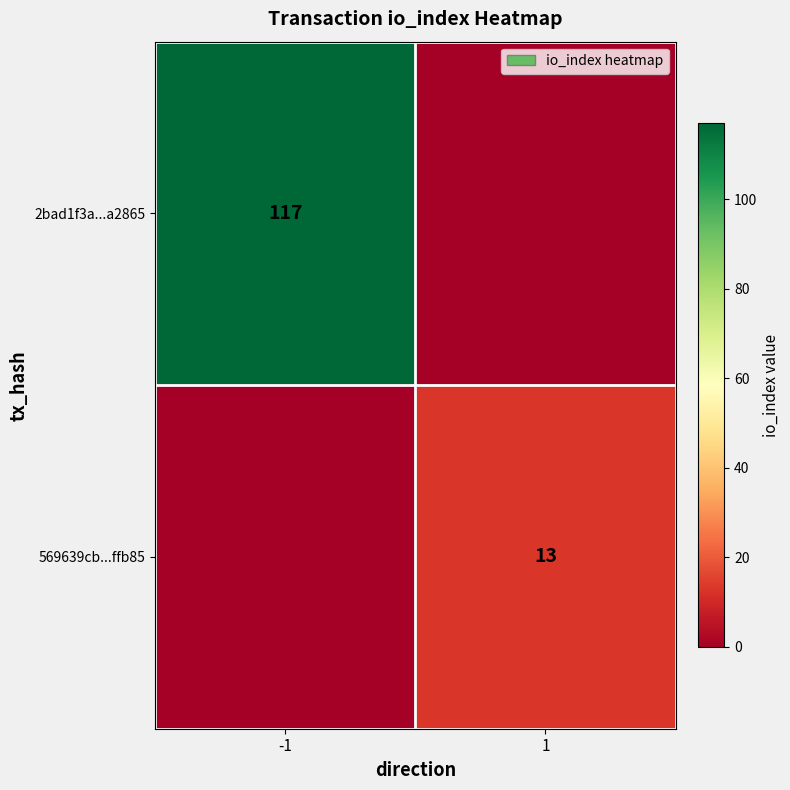

Is it true that 2bad1f3a...a2865 equals 173 at -1?

False